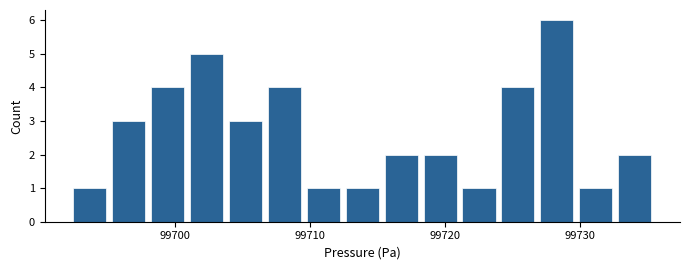

Around what value on the x-axis is the tallest bar? Give the approximate position of its centre, as read against the axis.

99728